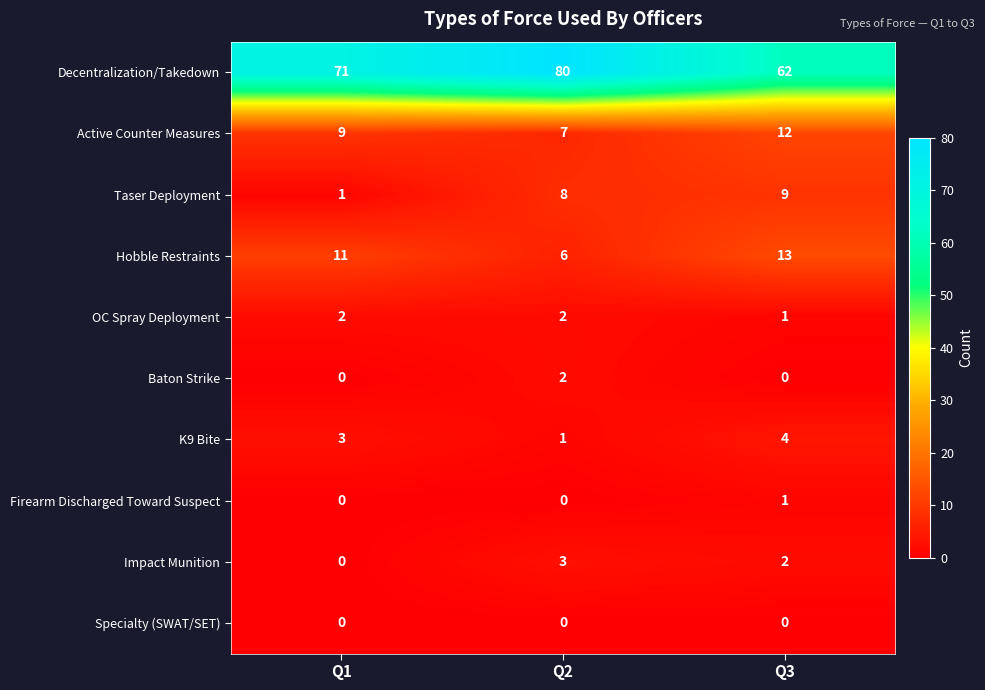

What is the difference between the highest and lowest values at Q3?

62